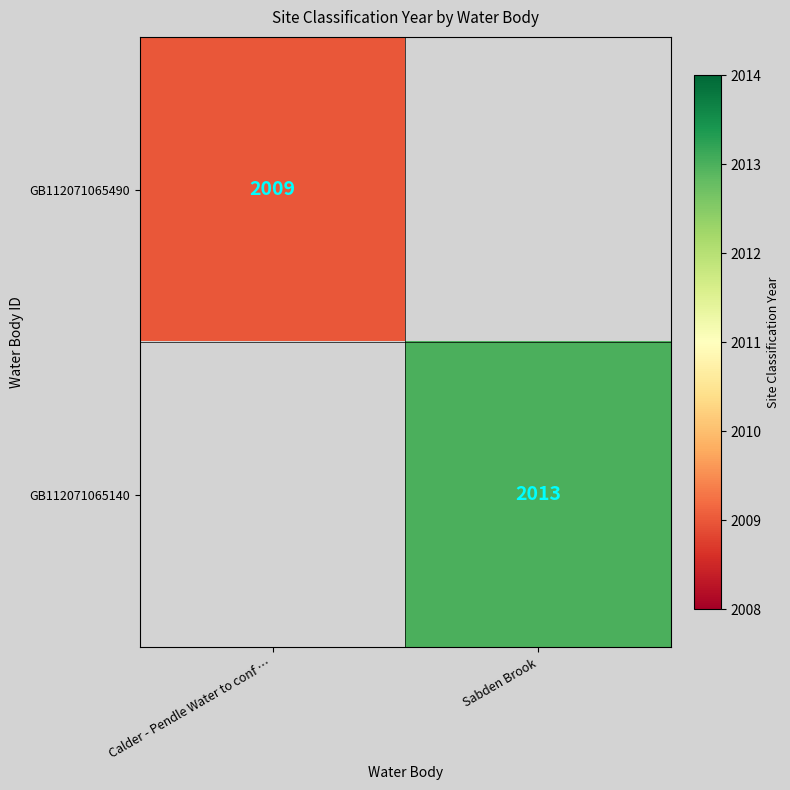

True or false: GB112071065140 has a value of 531 at Sabden Brook.

False